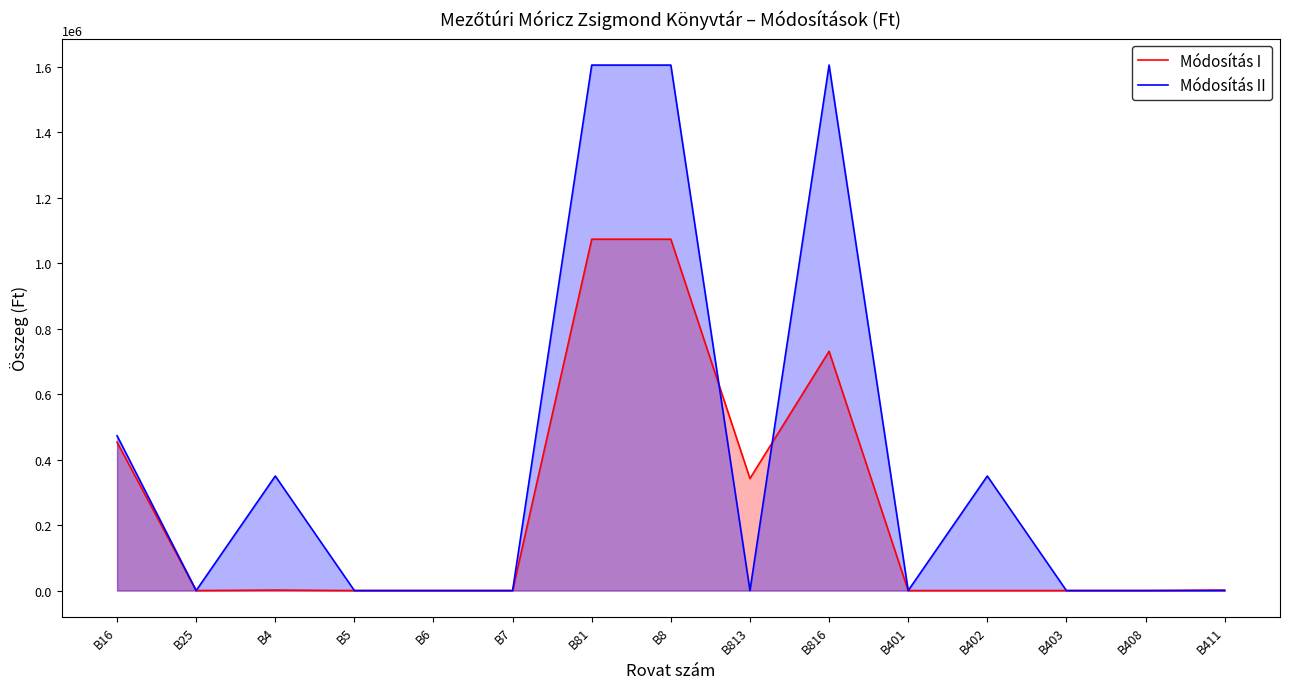

Rank the categories by Módosítás I value from highest to lowest.

B81, B8, B816, B16, B813, B4, B411, B408, B25, B5, B6, B7, B401, B402, B403